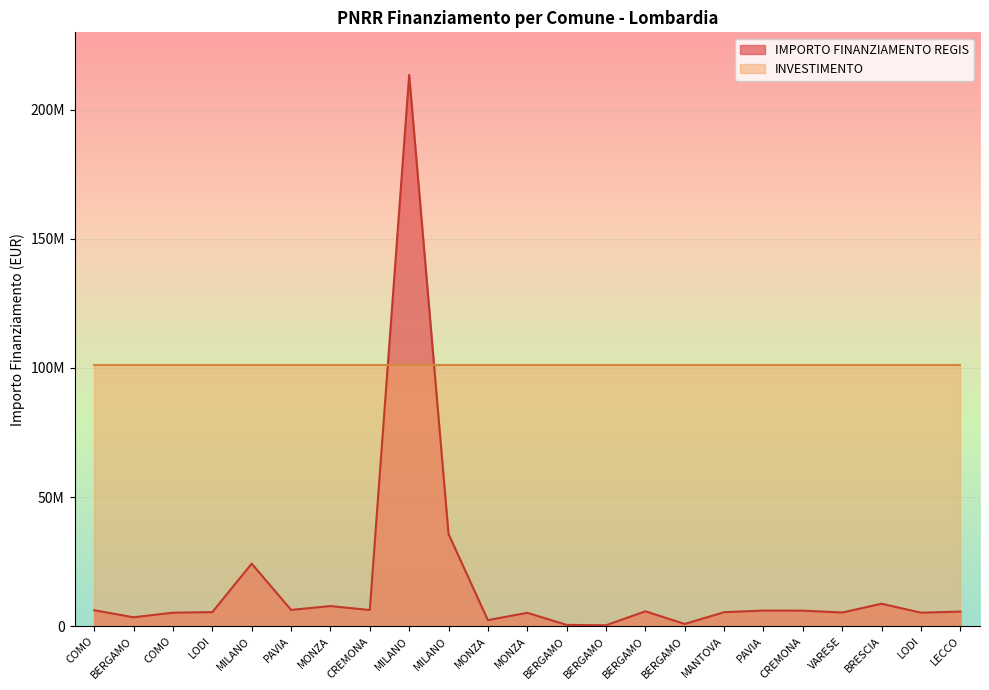

Count the number of values greater than 5613159.

11